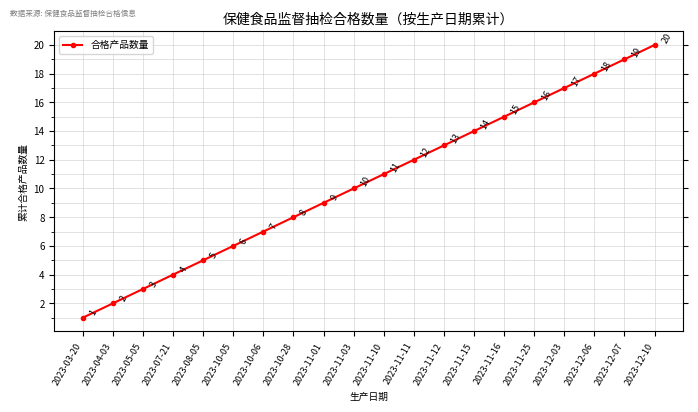

Reading right to left, what are all the values shown in this chart?

2023-12-10=20	2023-12-07=19	2023-12-06=18	2023-12-03=17	2023-11-25=16	2023-11-16=15	2023-11-15=14	2023-11-12=13	2023-11-11=12	2023-11-10=11	2023-11-03=10	2023-11-01=9	2023-10-28=8	2023-10-06=7	2023-10-05=6	2023-08-05=5	2023-07-21=4	2023-05-05=3	2023-04-03=2	2023-03-20=1